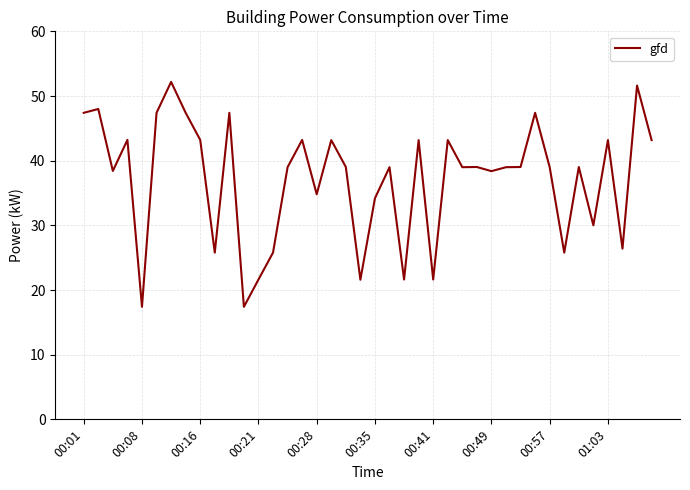

What is the difference between the maximum and minimum values?

34.8